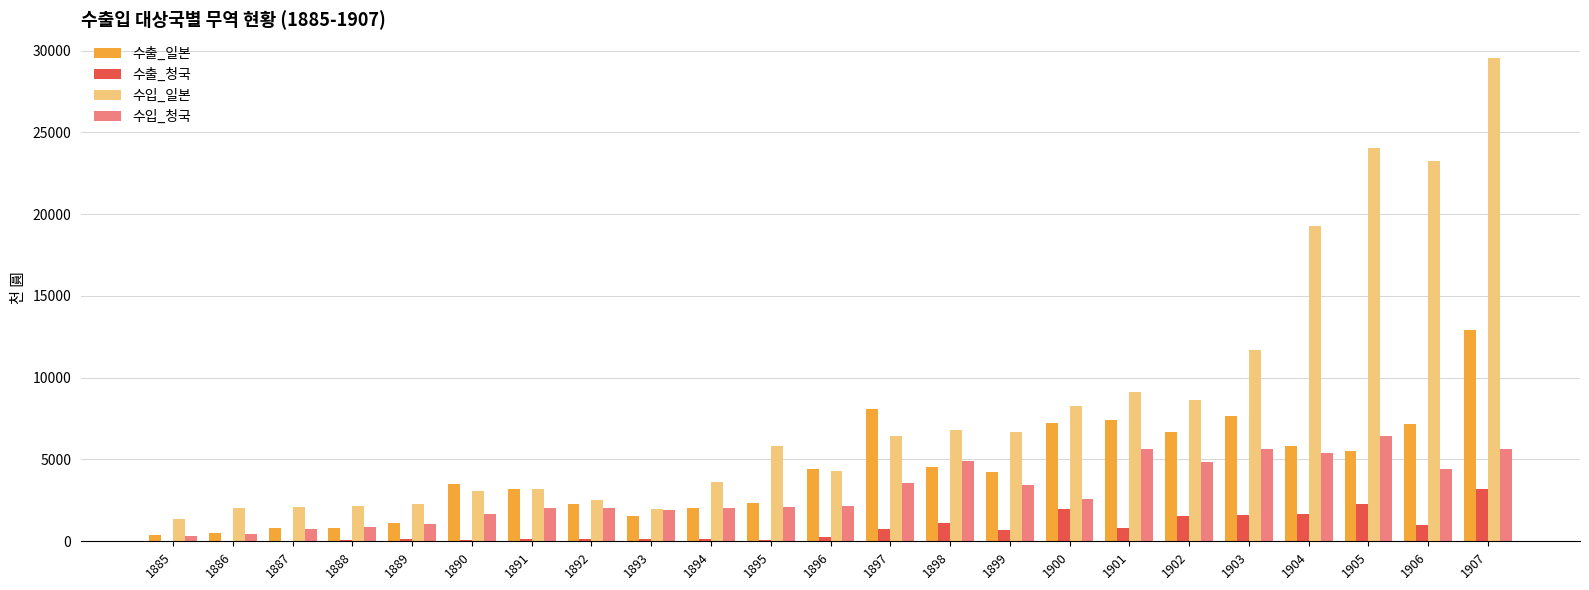

What is the maximum value for 수출_청국?

3220